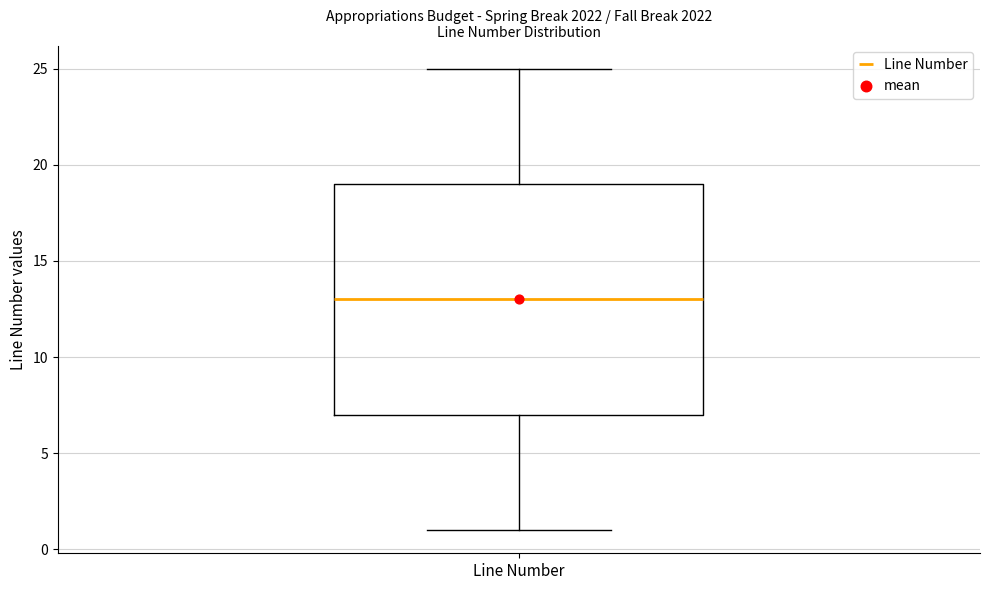

Read this box plot against the y-axis: the position of the median line, the range covered by the box, and the ends of both whiskers. The values are not printed on the chart, so give them approximately, as read against the axis.

median 13, box 7 to 19, whiskers 1 to 25